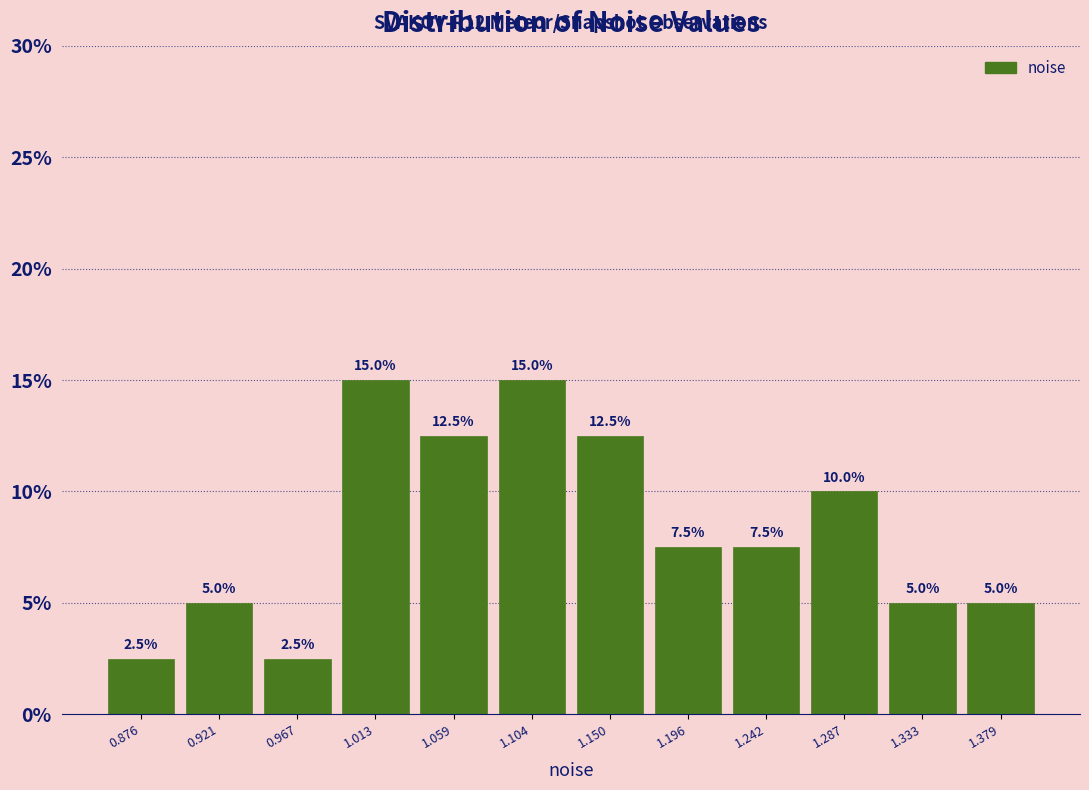

Reading left to right, list every bar in this chart as the range it spans on the x-axis followed by its height. The bar edges are not printed on the chart, so give them approximately, as read against the axis.

0.855 to 0.900: 2.5
0.900 to 0.945: 5.0
0.945 to 0.990: 2.5
0.990 to 1.035: 15.0
1.035 to 1.080: 12.5
1.080 to 1.125: 15.0
1.125 to 1.175: 12.5
1.175 to 1.220: 7.5
1.220 to 1.265: 7.5
1.265 to 1.310: 10.0
1.310 to 1.355: 5.0
1.355 to 1.400: 5.0